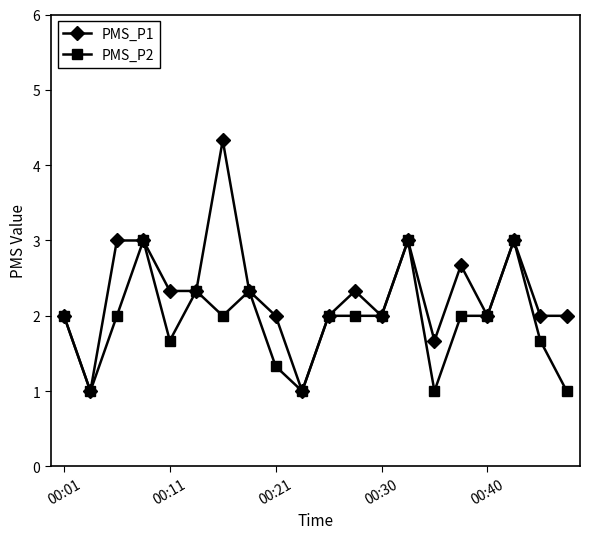

Which series has the largest total across all categories?

PMS_P1